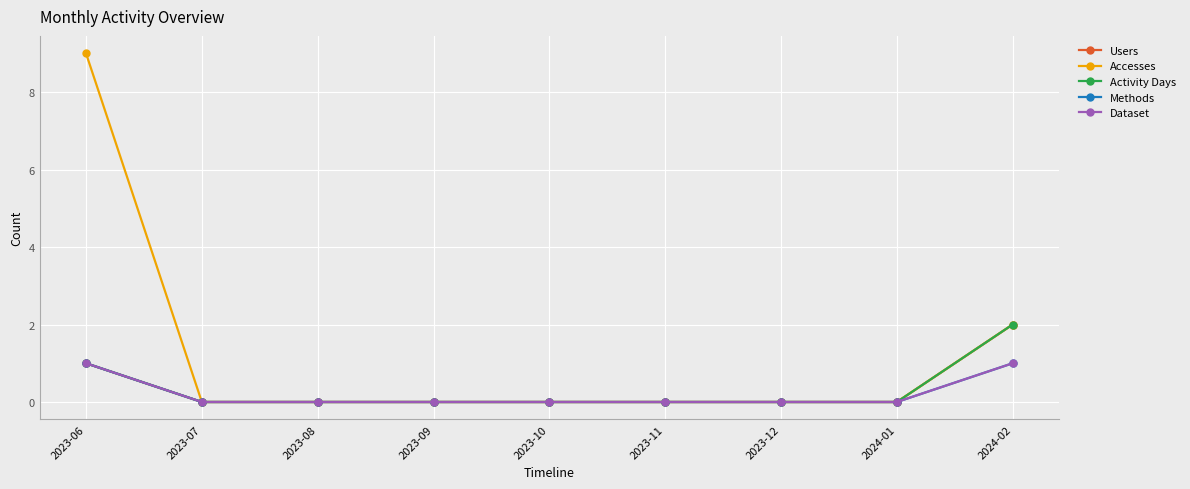

True or false: Dataset and Activity Days intersect in this chart.

False